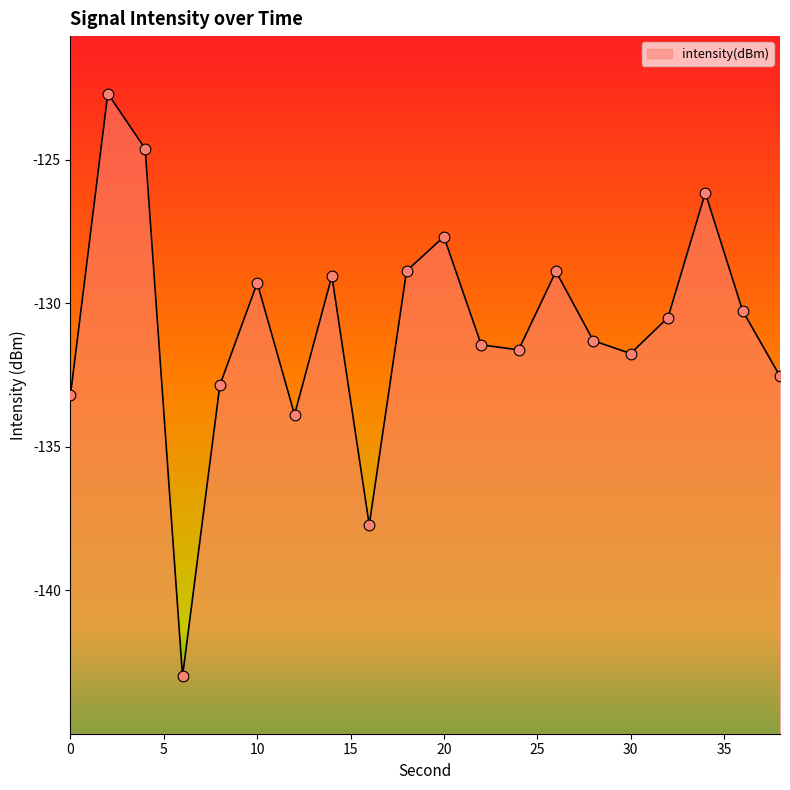

What is the change in value from 8 to 10?

+3.6